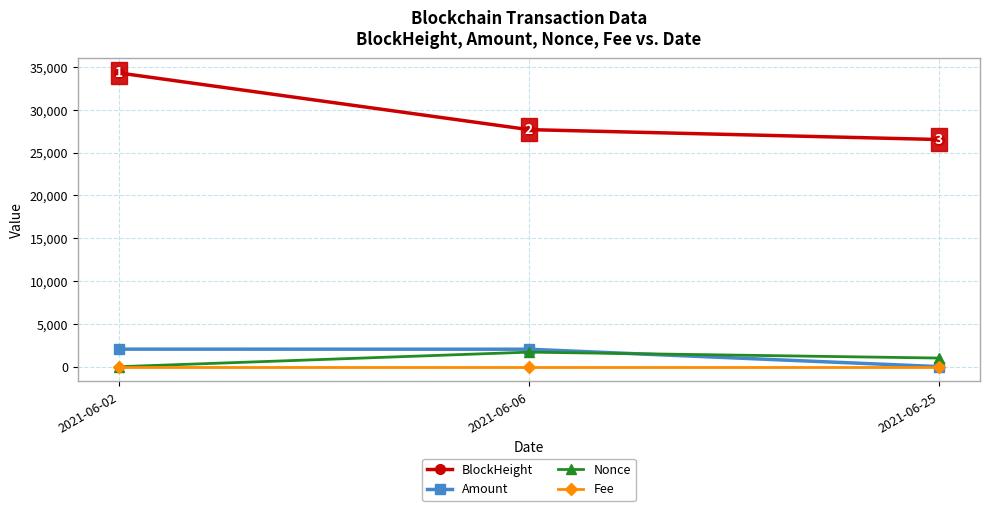

What is the spread (max minus min) of values at 2021-06-02?

34316.0